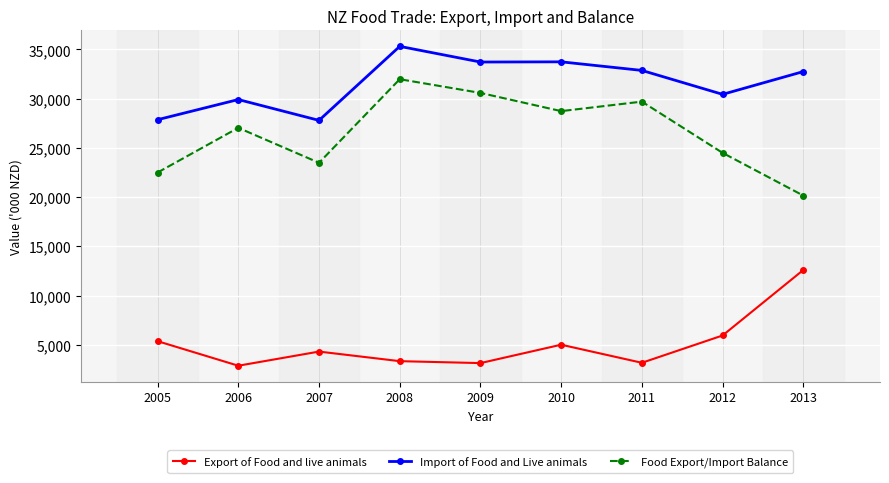

The Import of Food and Live animals series shows 27797 at 2007. True or false?

True